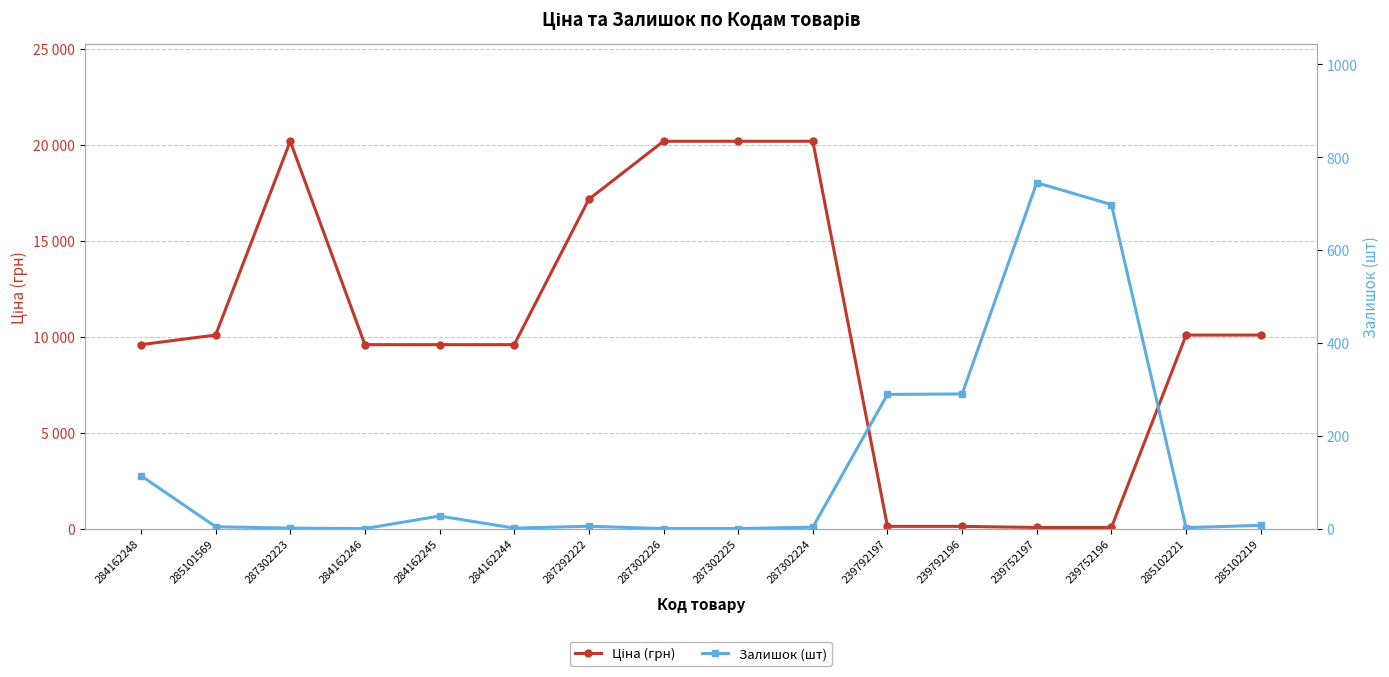

Reading right to left, what are all the values shown in this chart?

Ціна (грн): 285102219=10085.8	285102221=10085.8	239752196=57.7	239752197=57.7	239792196=115.4	239792197=115.4	287302224=20186.0	287302225=20186.0	287302226=20186.0	287292222=17165.0	284162244=9585.4	284162245=9585.4	284162246=9585.4	287302223=20186.0	285101569=10085.8	284162248=9585.4
Залишок (шт): 285102219=7.0	285102221=2.0	239752196=698.0	239752197=745.0	239792196=290.0	239792197=289.0	287302224=3.0	287302225=0.0	287302226=0.0	287292222=5.0	284162244=1.0	284162245=27.0	284162246=0.0	287302223=1.0	285101569=4.0	284162248=114.0